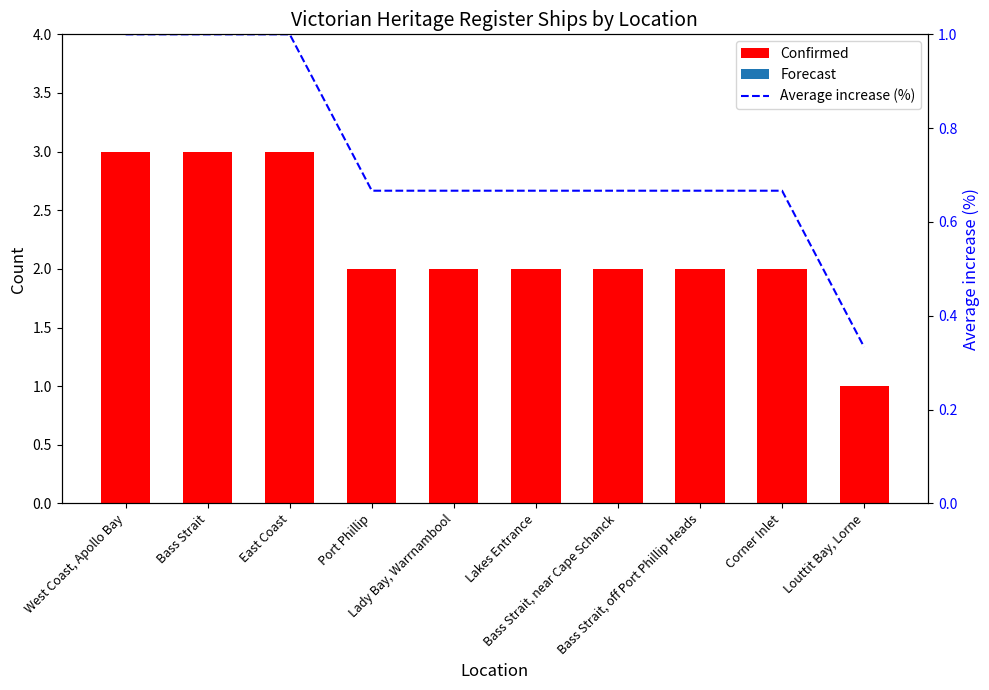

What is the label of the 2nd bar from the left?

Bass Strait